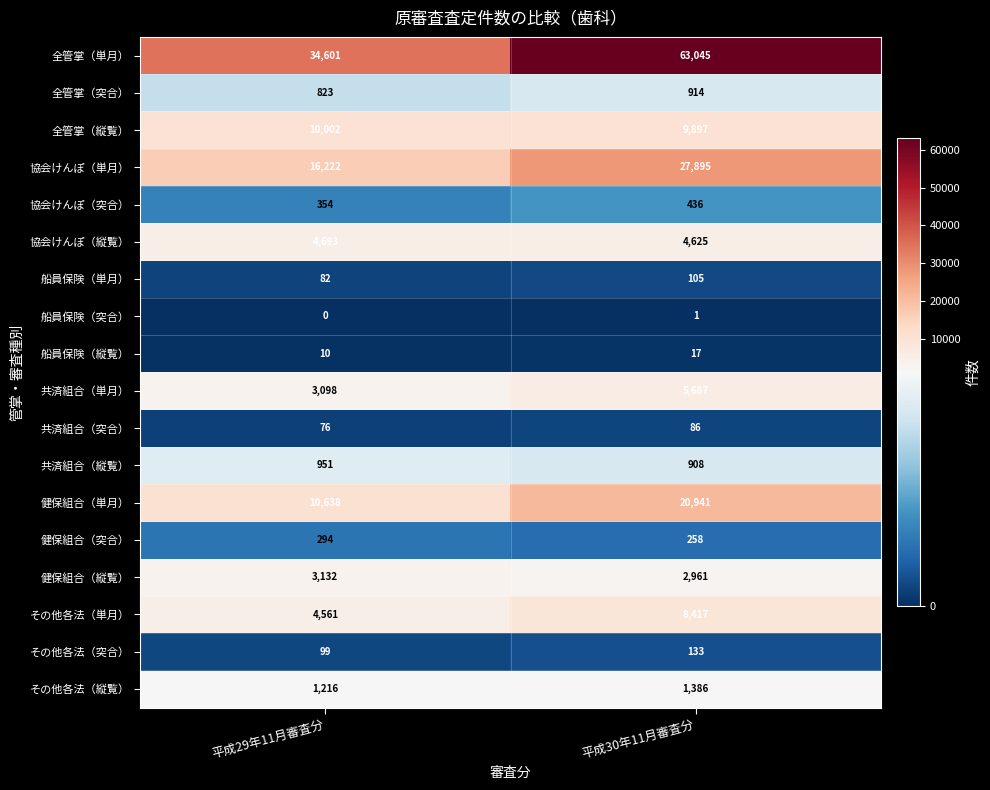

Which series has the largest range (max minus min)?

全管掌（単月）